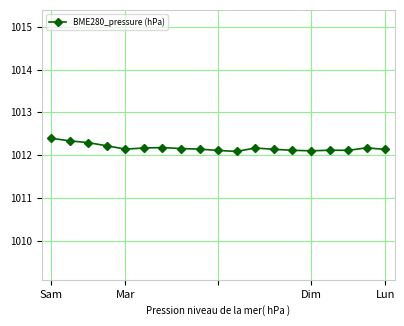

Count the values in the range 1012 to 1013.

19